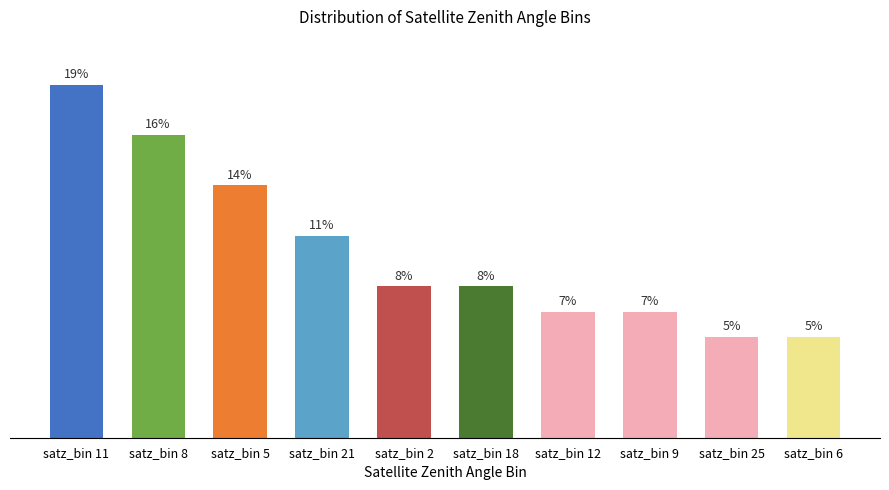

Which category has the highest value across all series?

satz_bin 11